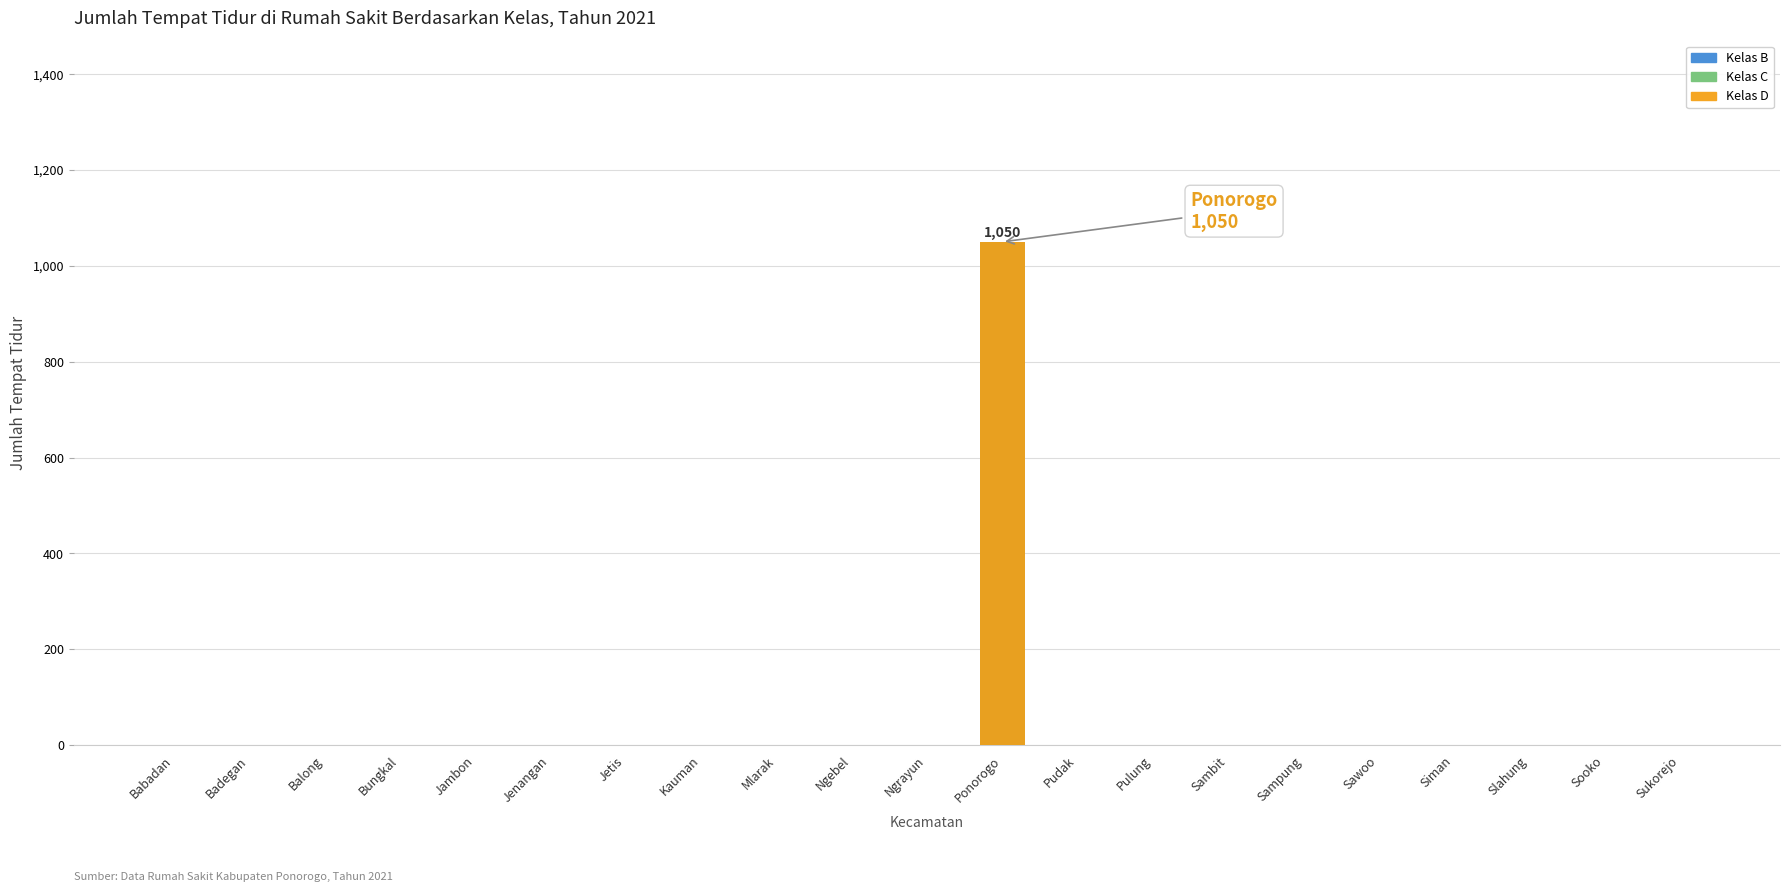

What is the sum of all values?

1050